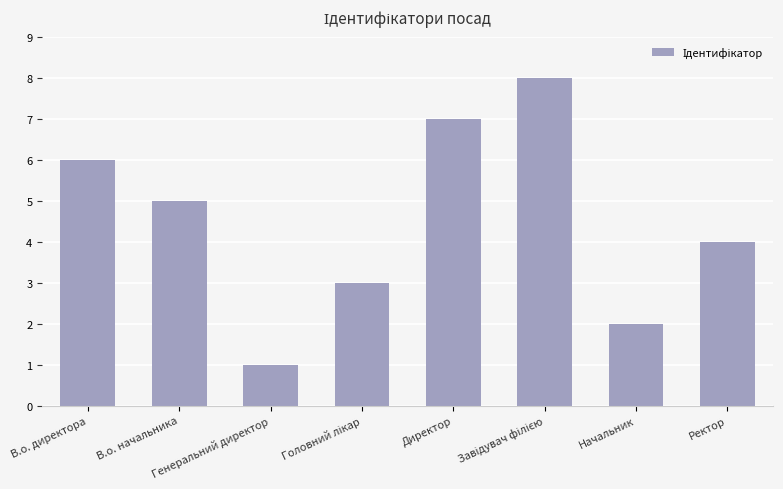

Reading right to left, transcribe all the data shown in this chart.

4	2	8	7	3	1	5	6